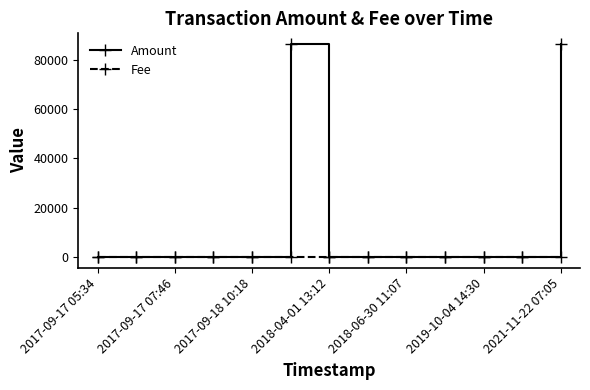

Which series has the widest spread of values?

Amount